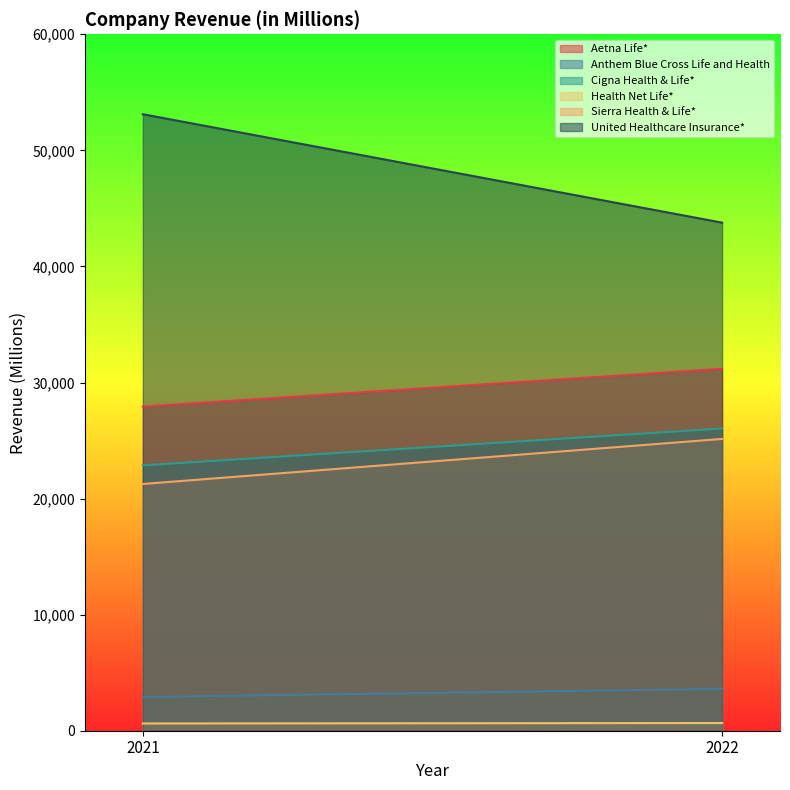

Is the value of Aetna Life* at 2022 greater than the value of Anthem Blue Cross Life and Health at 2021?

Yes